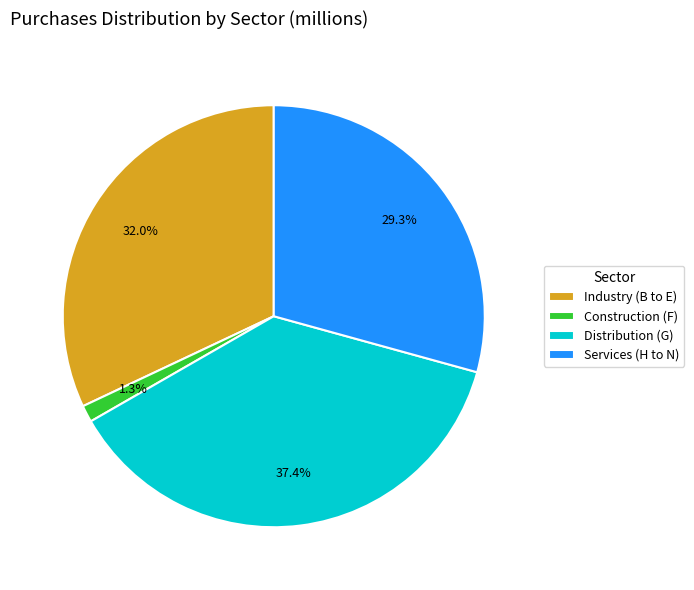

True or false: Construction (F) accounts for 1% of the total.

True